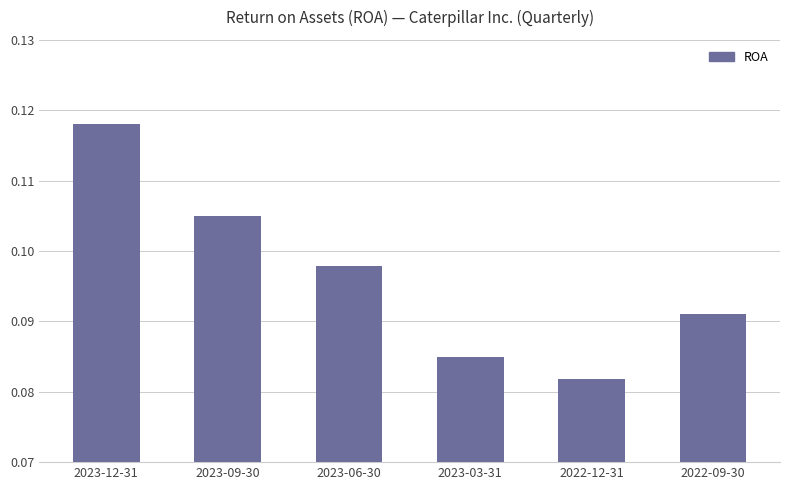

The chart shows a value of 0.2 at 2022-09-30. True or false?

False